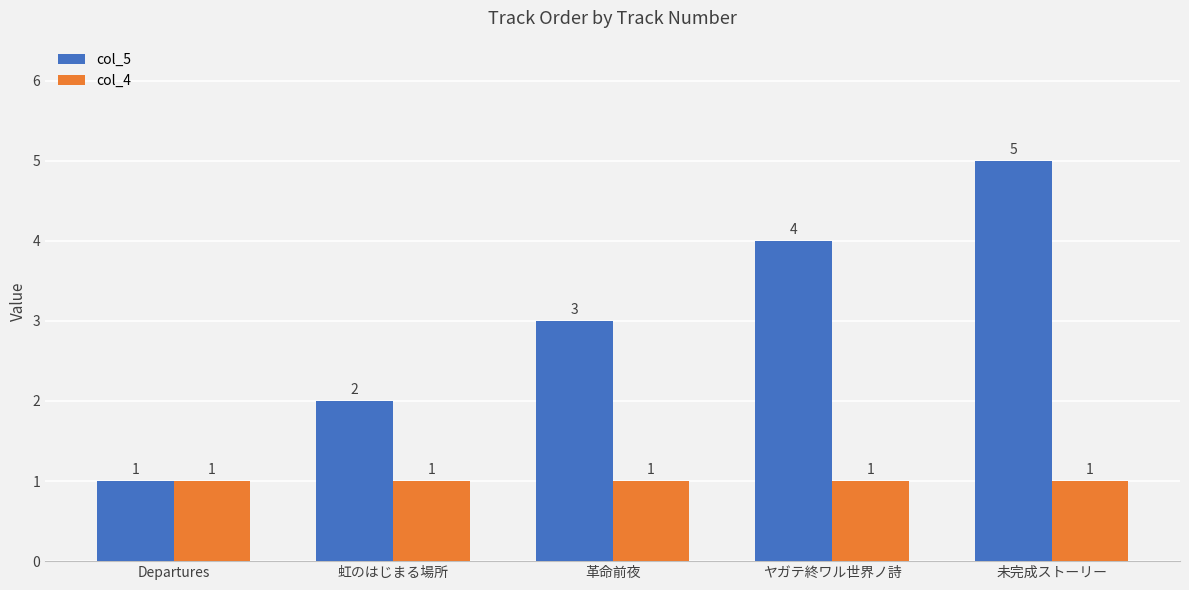

Count the number of categories in the chart.

5